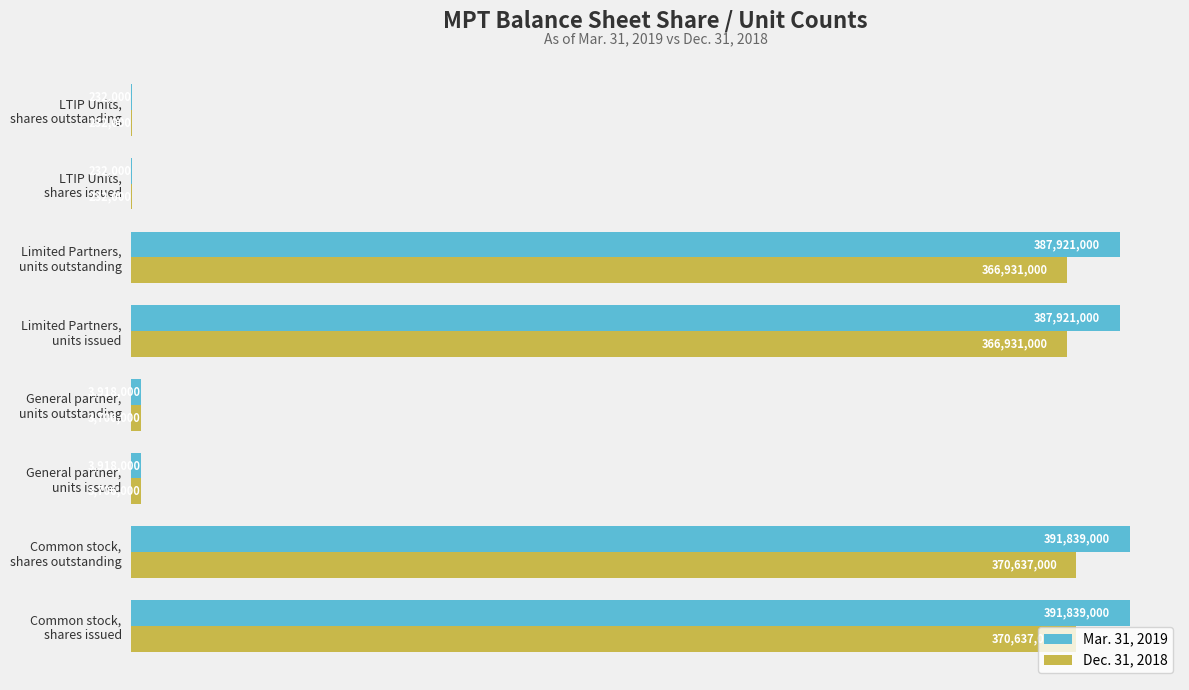

What is the lowest value of the Dec. 31, 2018 series?

232000